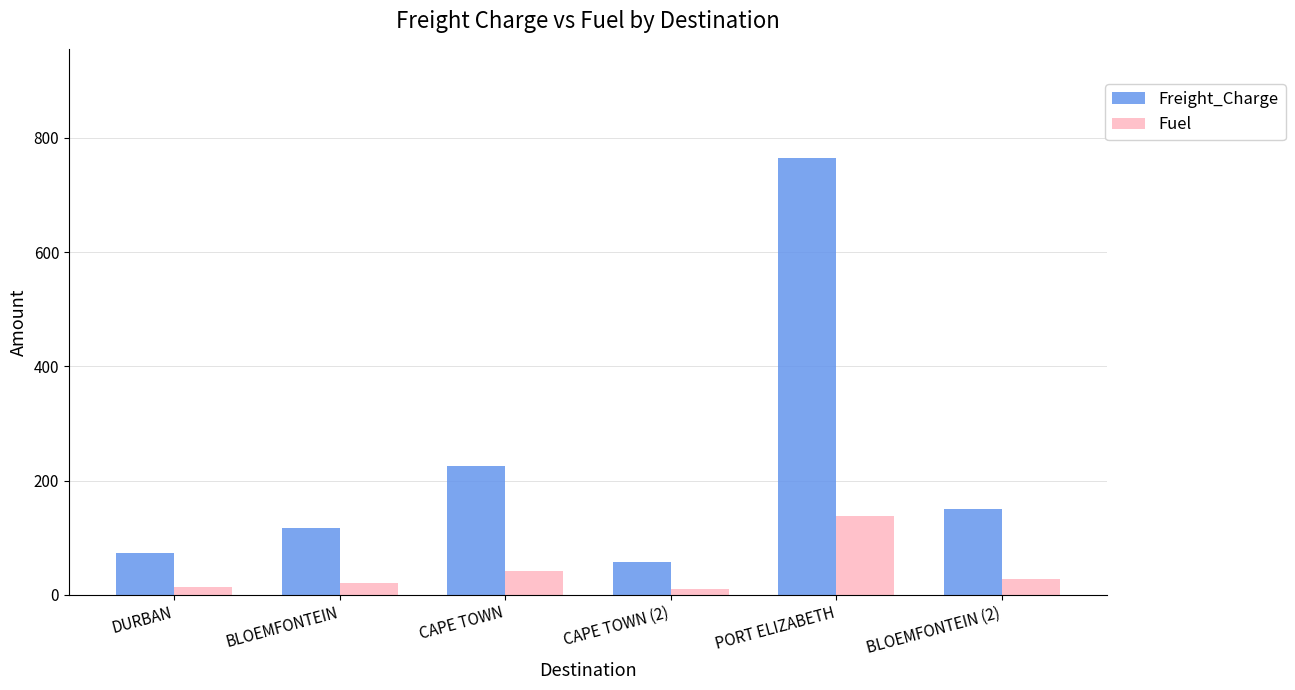

What is the difference between the maximum and minimum values in the Freight_Charge series?

707.9